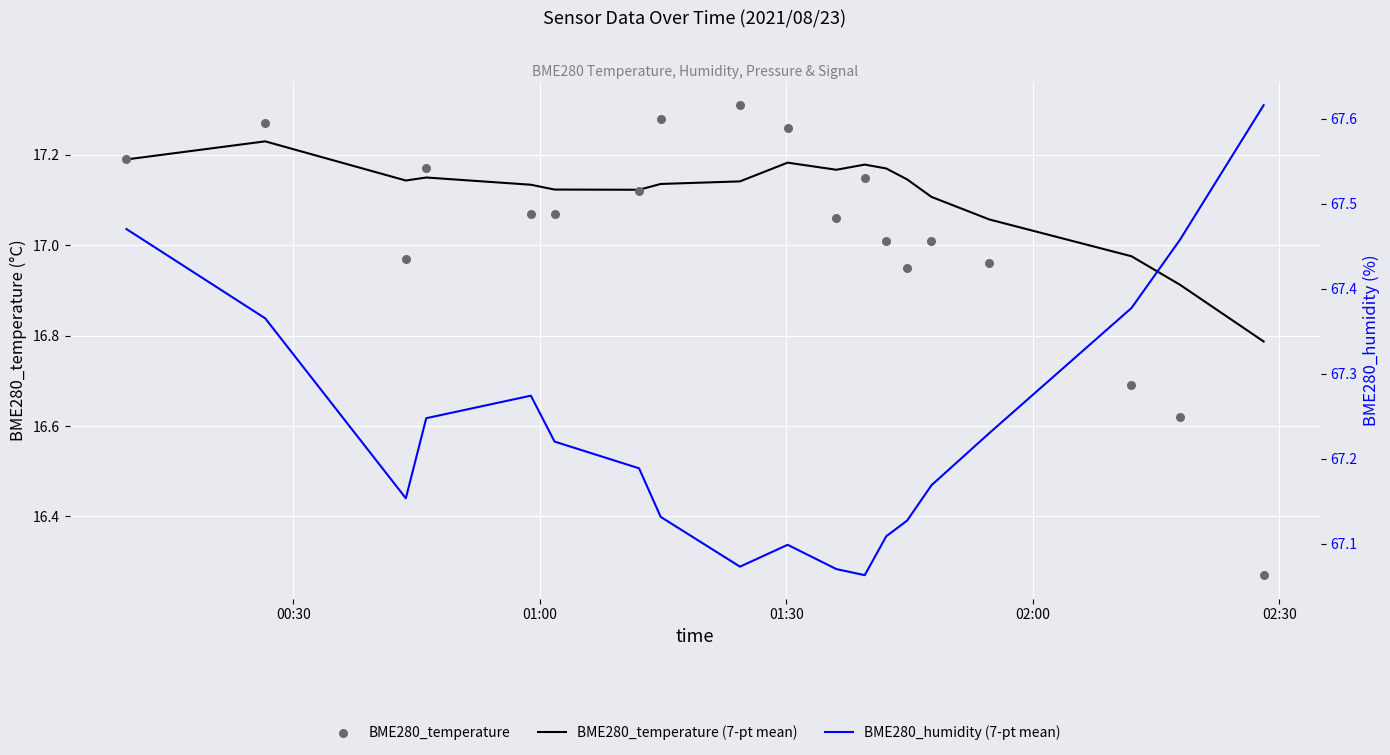

Which series reaches the maximum Y coordinate?

BME280_humidity (7-pt mean)